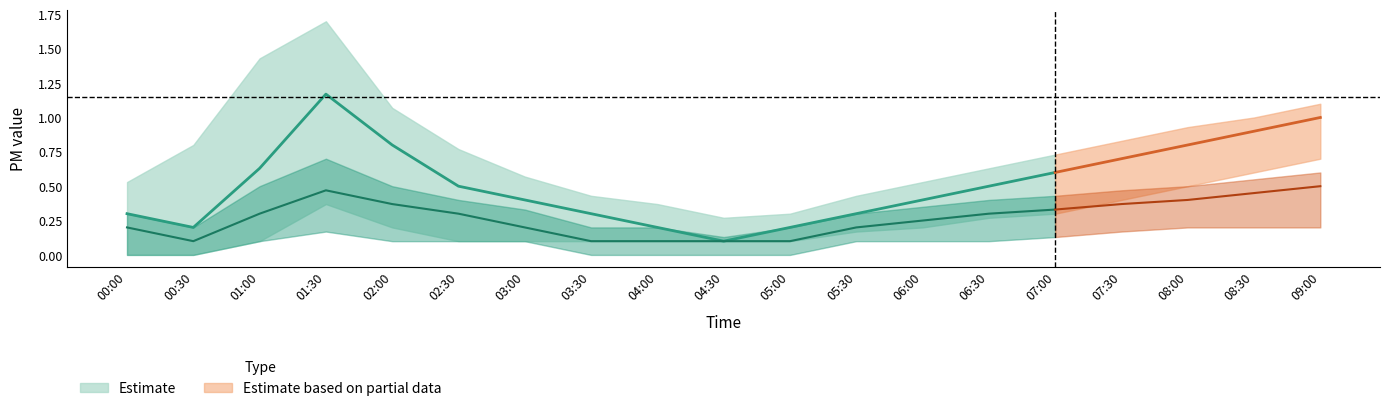

Is it true that P2_lower equals 0.1 at 07:30?

False